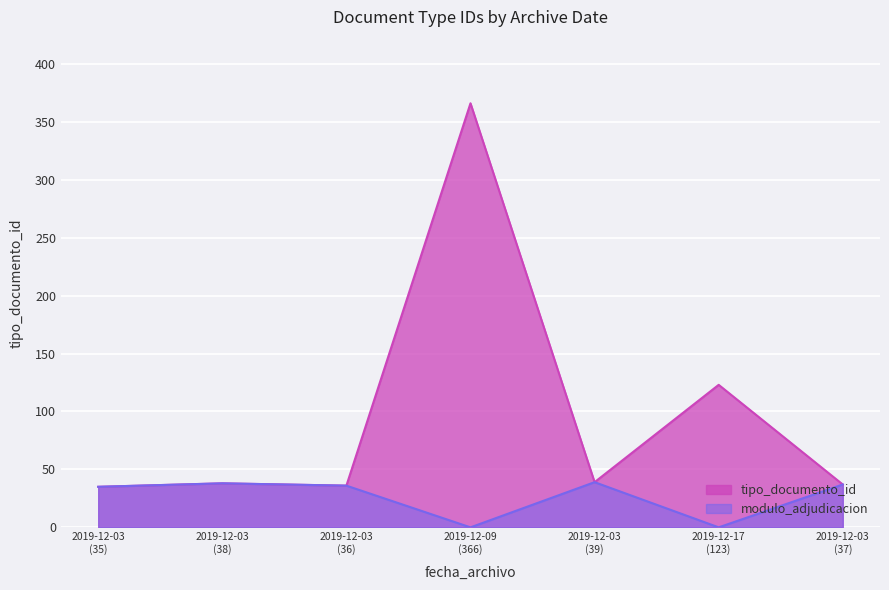

At how many categories does at least one series exceed 217?

1